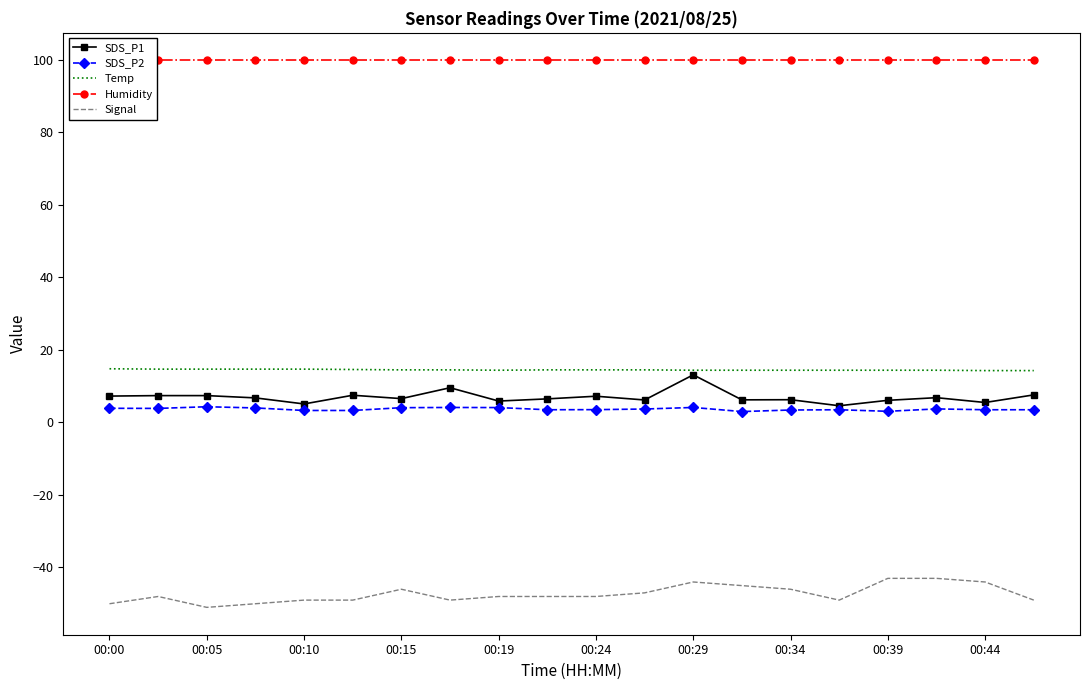

True or false: SDS_P2 and Temp intersect in this chart.

False